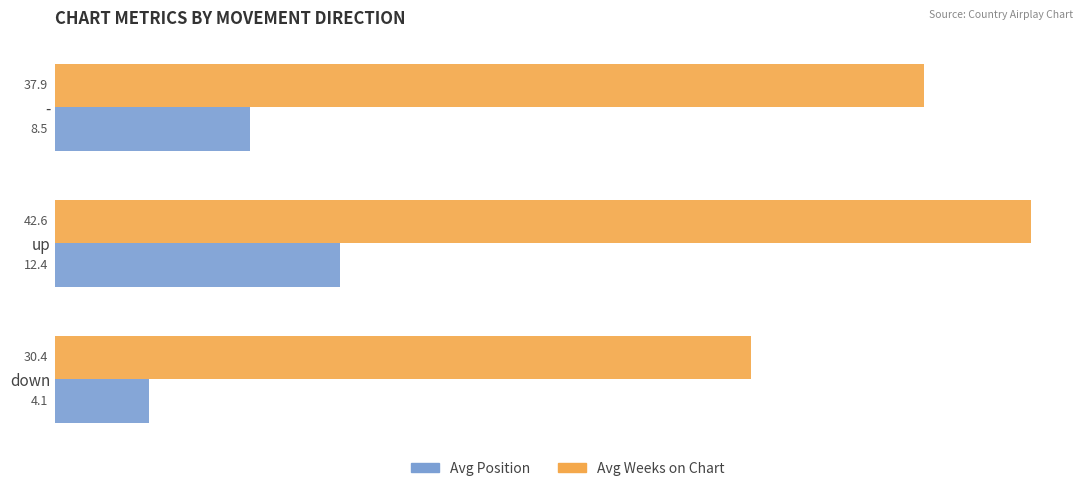

The Avg Weeks on Chart series shows 30.4 at down. True or false?

True